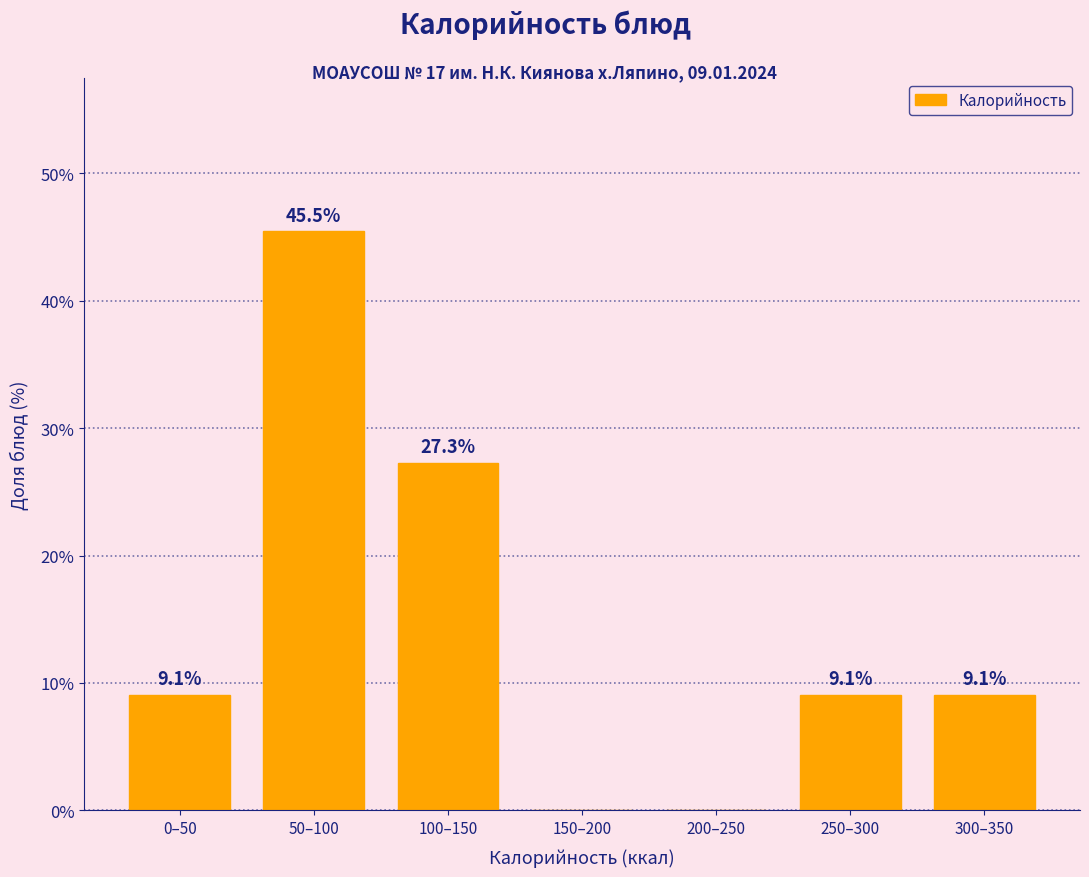

Reading right to left, extract all data points from this chart.

300–350=9.1	250–300=9.1	200–250=0.0	150–200=0.0	100–150=27.3	50–100=45.5	0–50=9.1